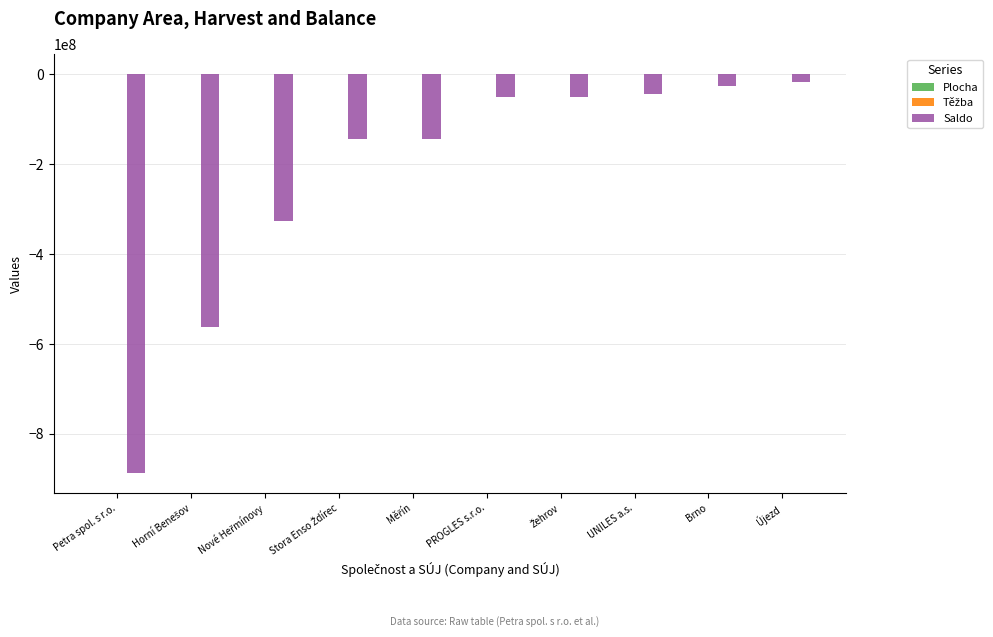

True or false: Saldo has a value of -16445734 at Újezd.

True